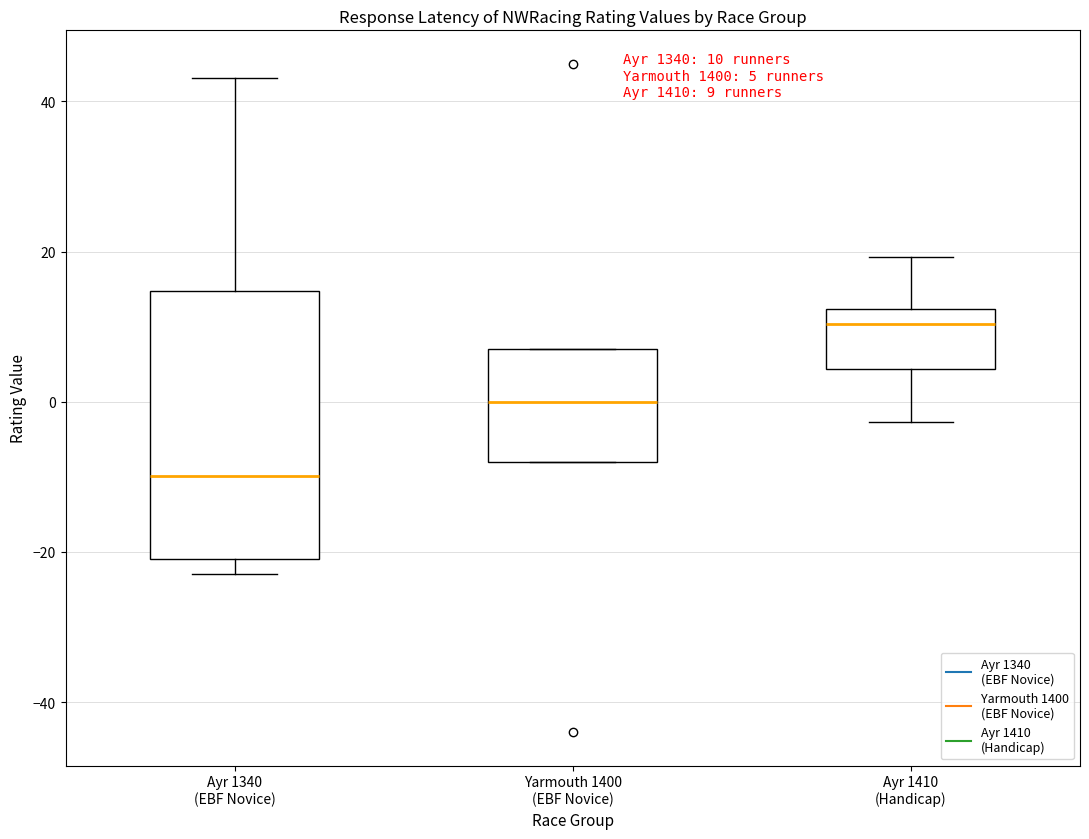

Which box's median line is the highest?

Ayr 1410 (Handicap)